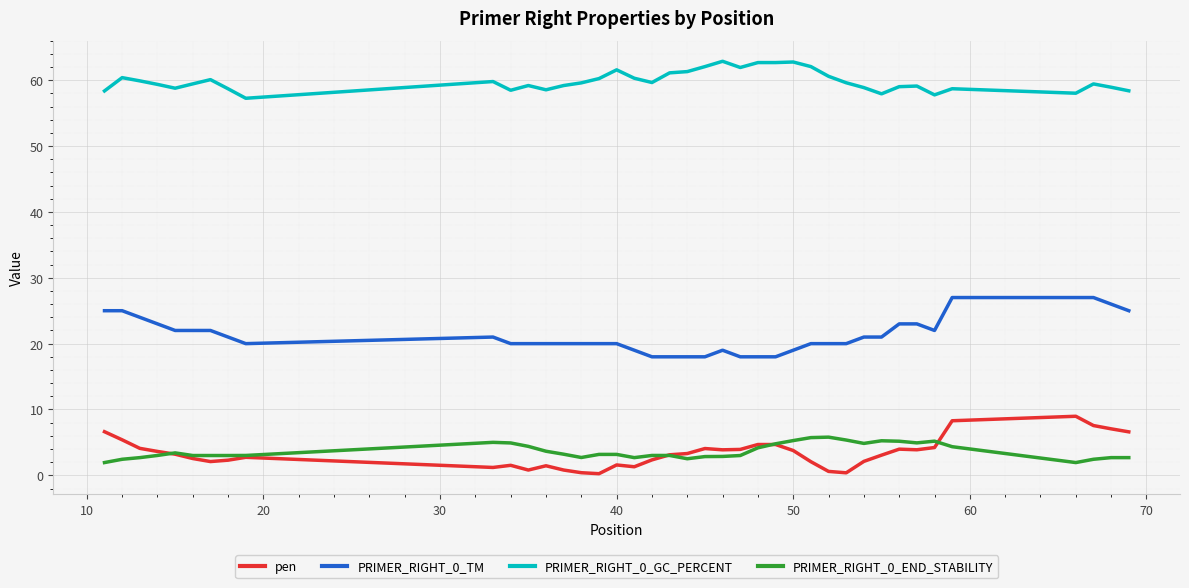

True or false: PRIMER_RIGHT_0_END_STABILITY and PRIMER_RIGHT_0_TM intersect in this chart.

False